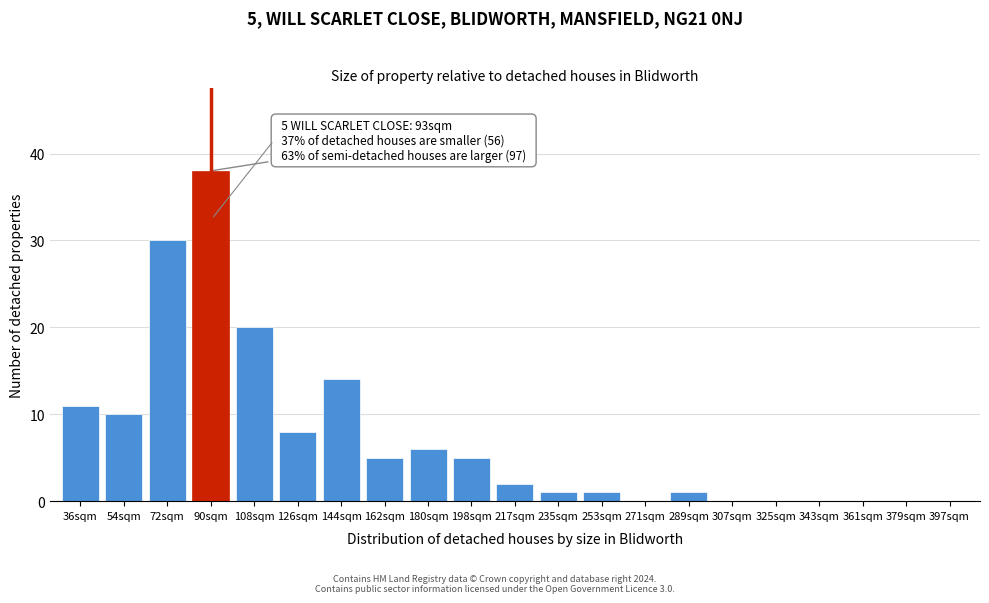

Reading left to right, what are all the values shown in this chart?

36sqm=11	54sqm=10	72sqm=30	90sqm=38	108sqm=20	126sqm=8	144sqm=14	162sqm=5	180sqm=6	198sqm=5	217sqm=2	235sqm=1	253sqm=1	271sqm=0	289sqm=1